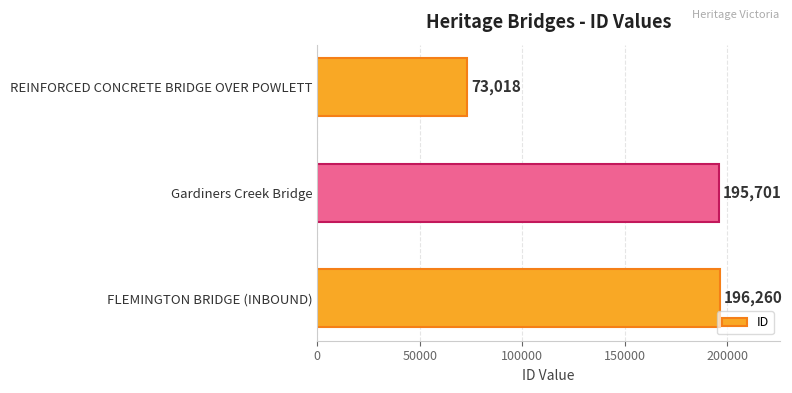

Where is the data nearest to the value 134639?

Gardiners Creek Bridge